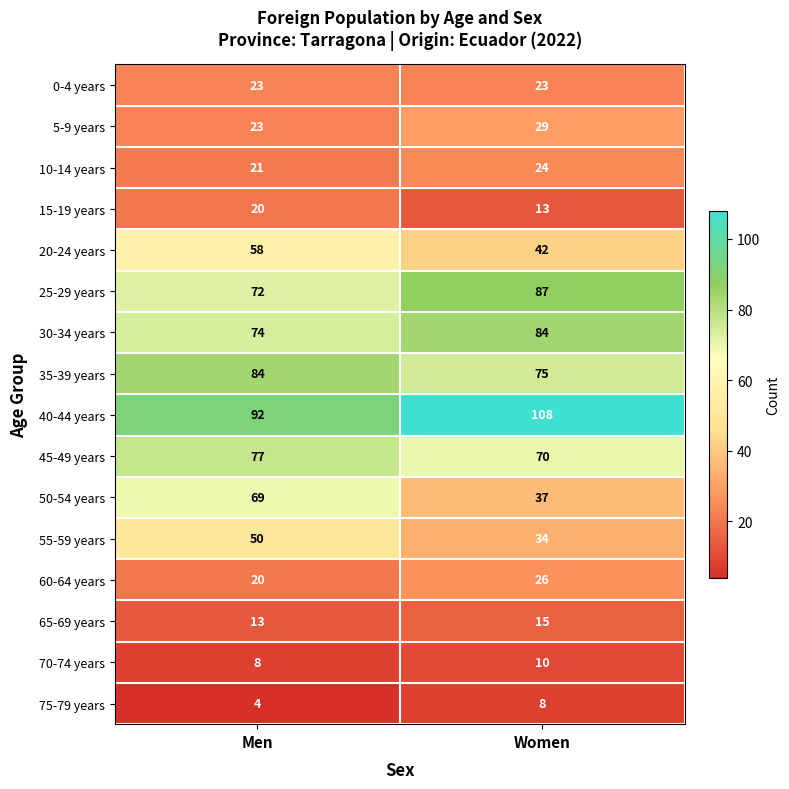

At which label is 75-79 years closest to 6?

Men